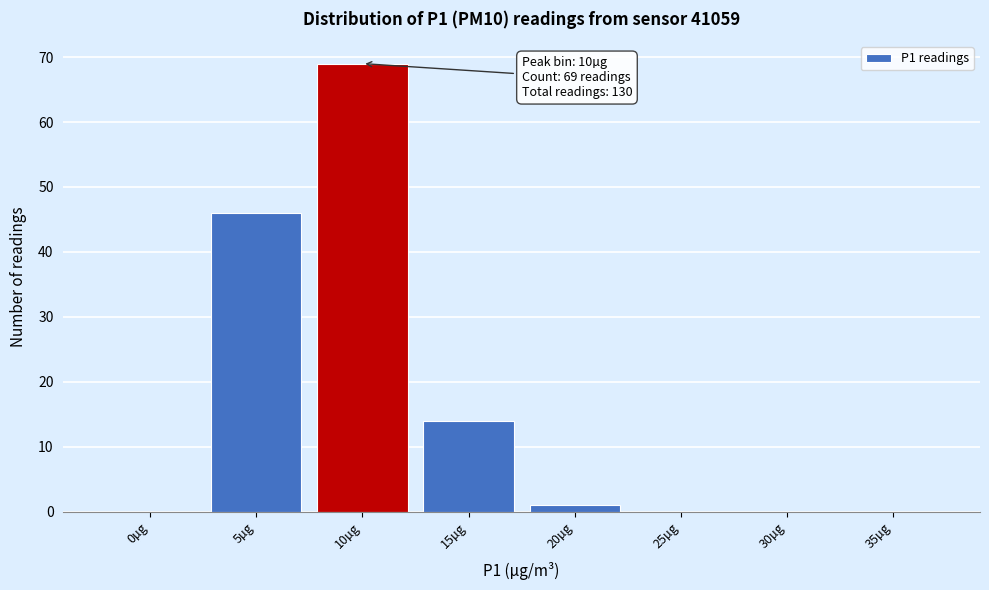

Reading right to left, transcribe all the data shown in this chart.

35µg=0	30µg=0	25µg=0	20µg=1	15µg=14	10µg=69	5µg=46	0µg=0